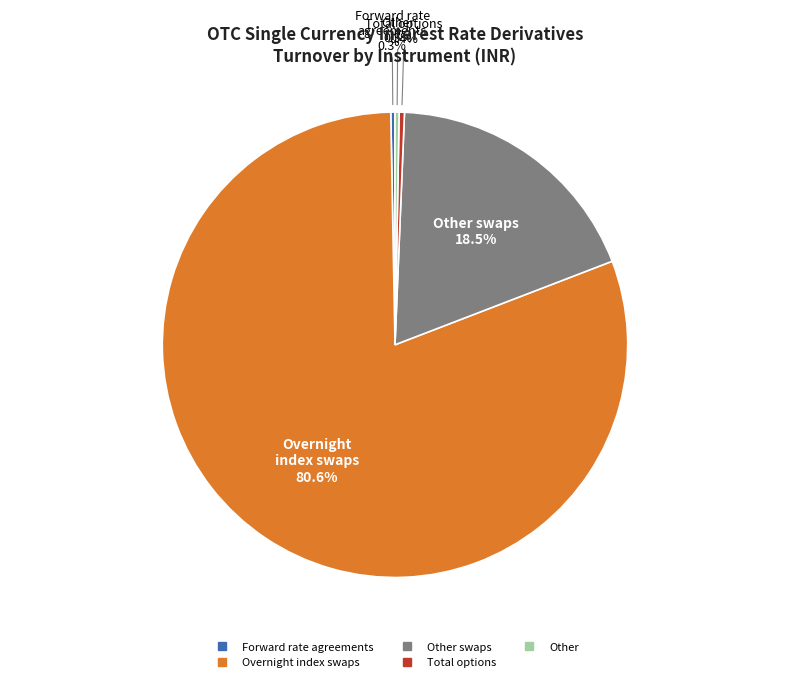

Does any single category account for the majority?

Yes